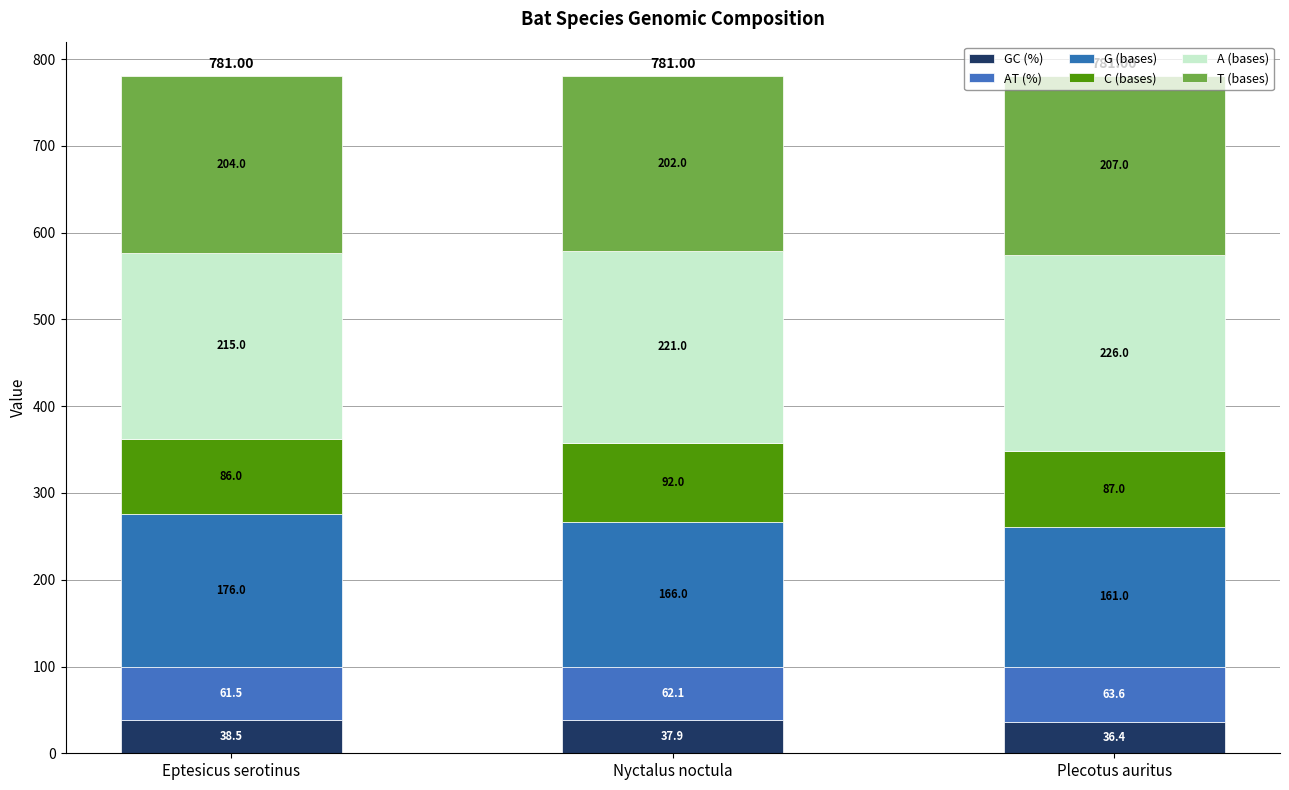

How many distinct data groups are displayed?

6